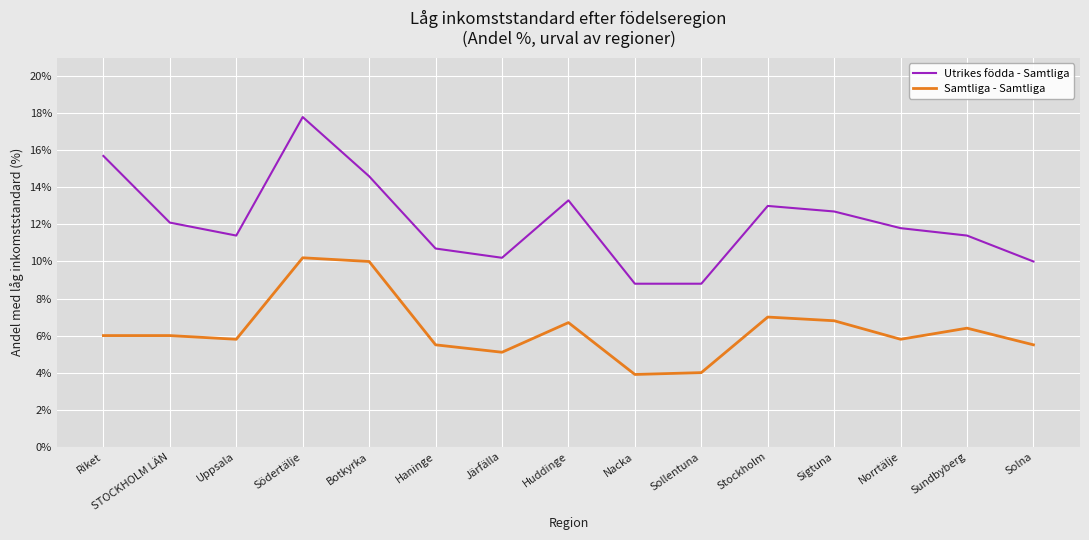

Reading left to right, list all the values displayed in this chart.

Utrikes födda - Samtliga: 15.7	12.1	11.4	17.8	14.6	10.7	10.2	13.3	8.8	8.8	13.0	12.7	11.8	11.4	10.0
Samtliga - Samtliga: 6.0	6.0	5.8	10.2	10.0	5.5	5.1	6.7	3.9	4.0	7.0	6.8	5.8	6.4	5.5